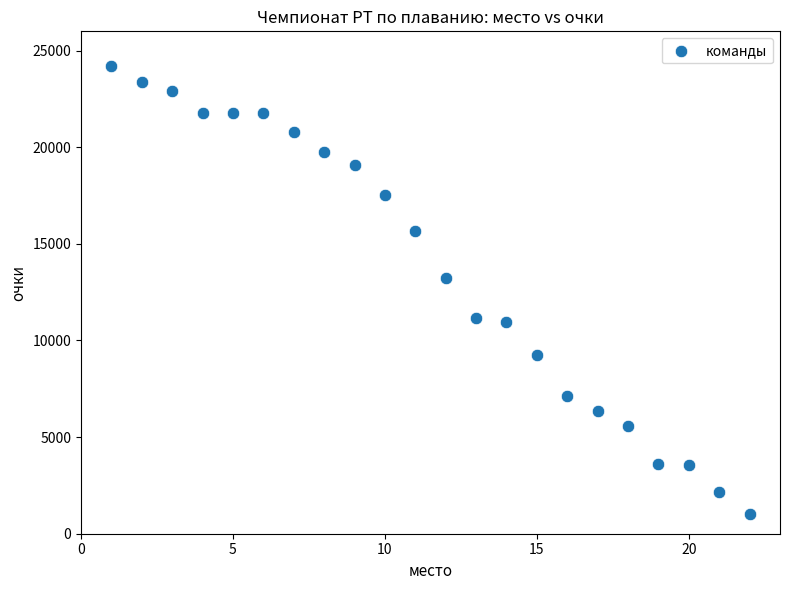

What Y value in the scatter plot is closest to 12621?

13243